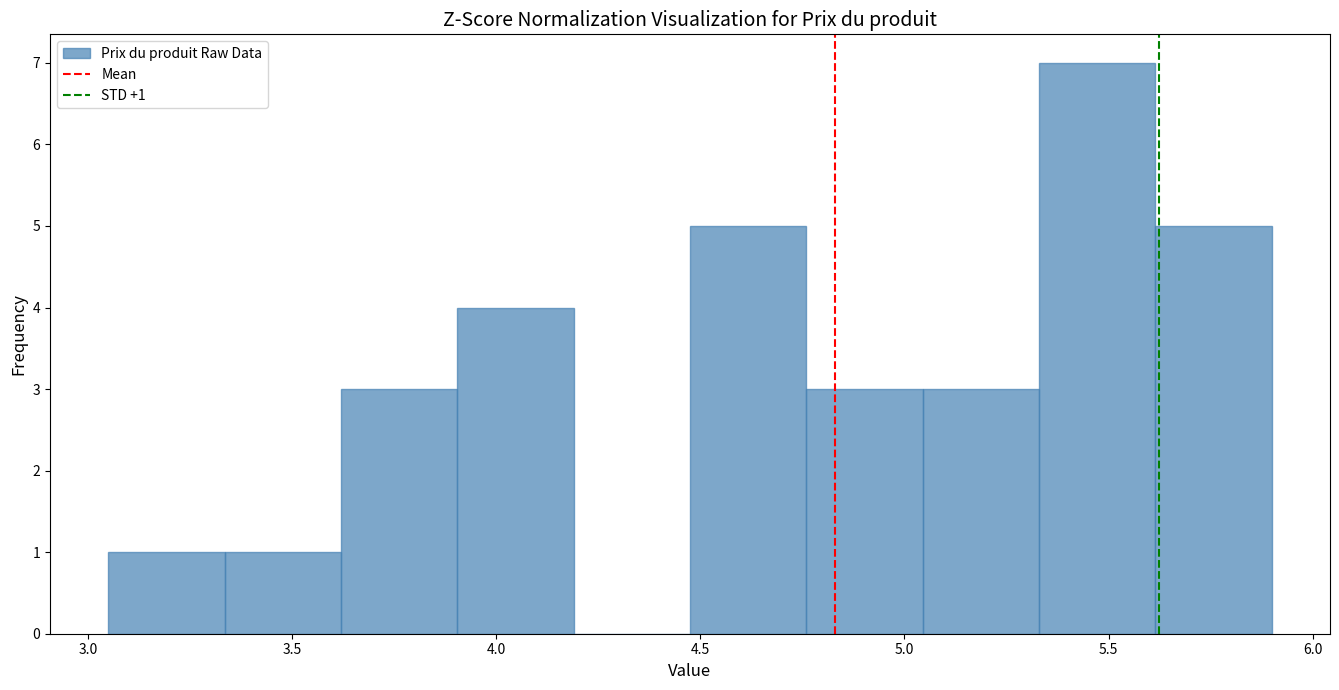

Over which range of the x-axis is the bar tallest?

5.330 to 5.615